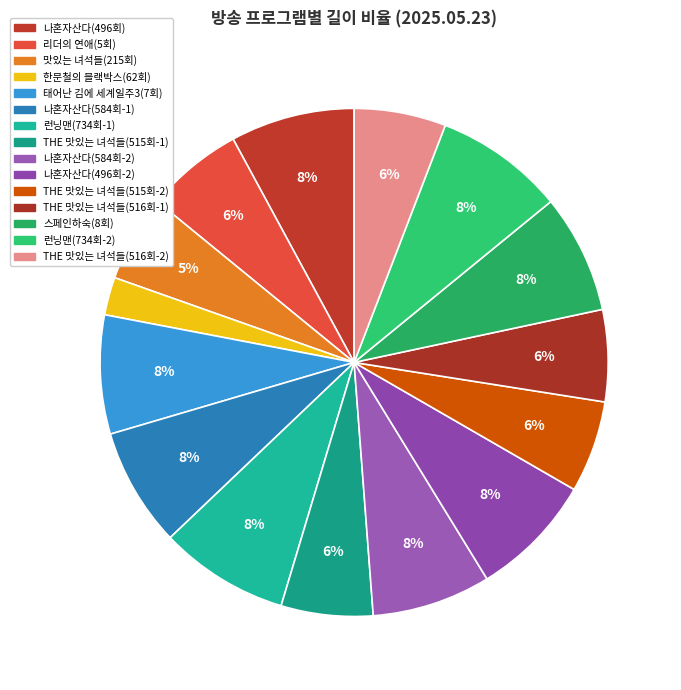

To the nearest percent, what is the difference between the largest and smallest slice percentages?

6%